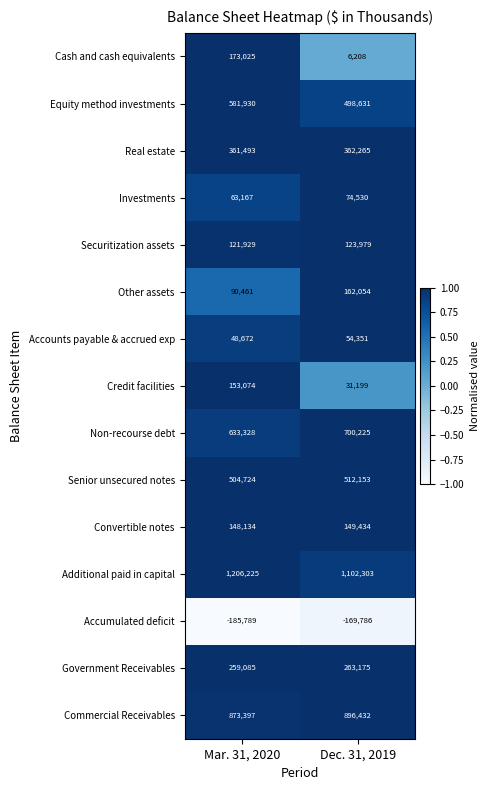

What is the total value across all series at Dec. 31, 2019?

4767153